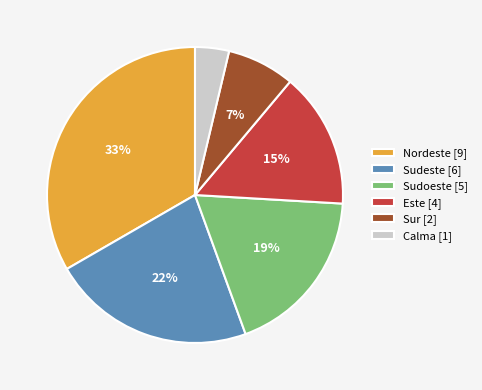

Count the number of slices in the pie.

6